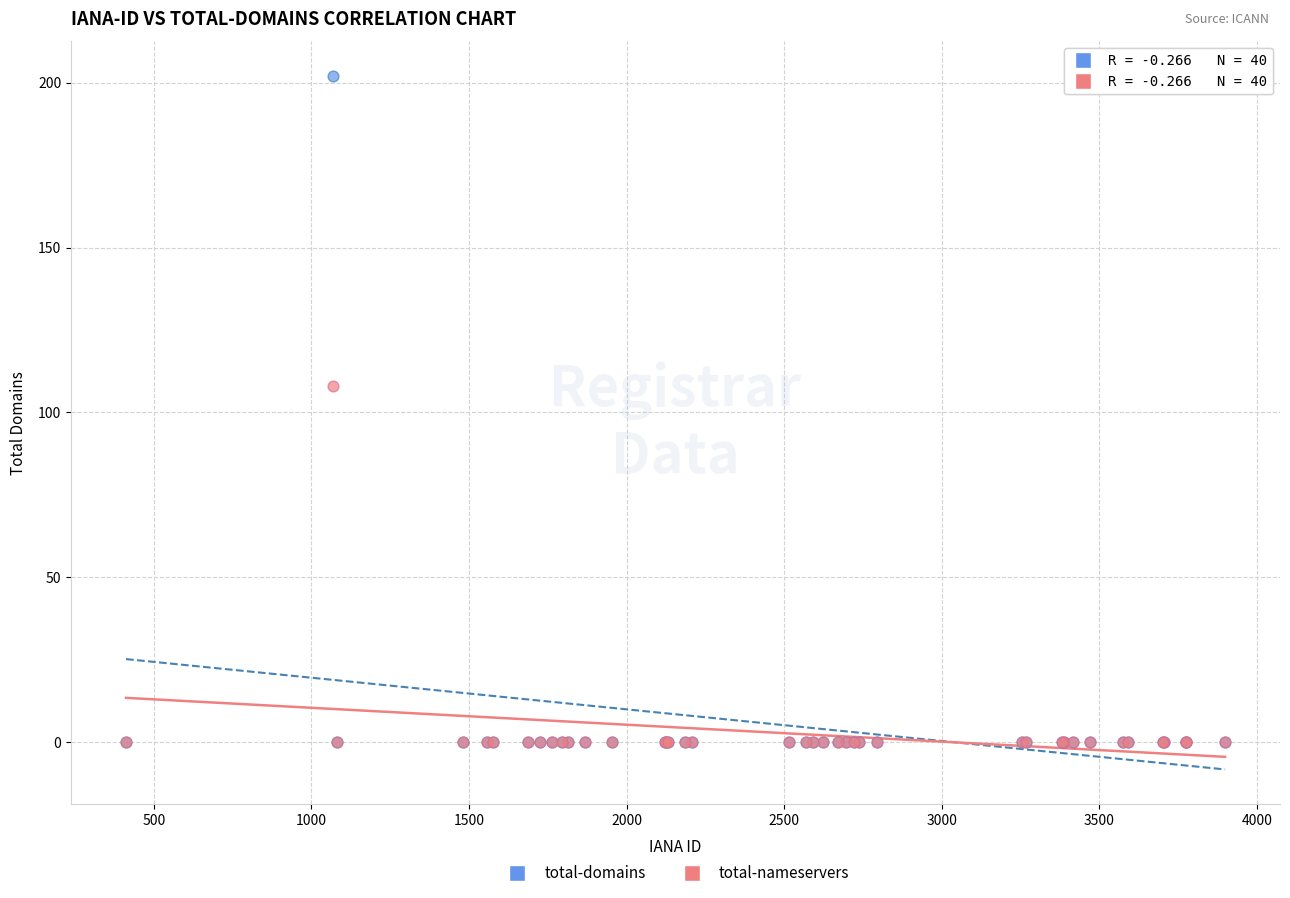

Which series has the largest Y range (max minus min)?

total-domains